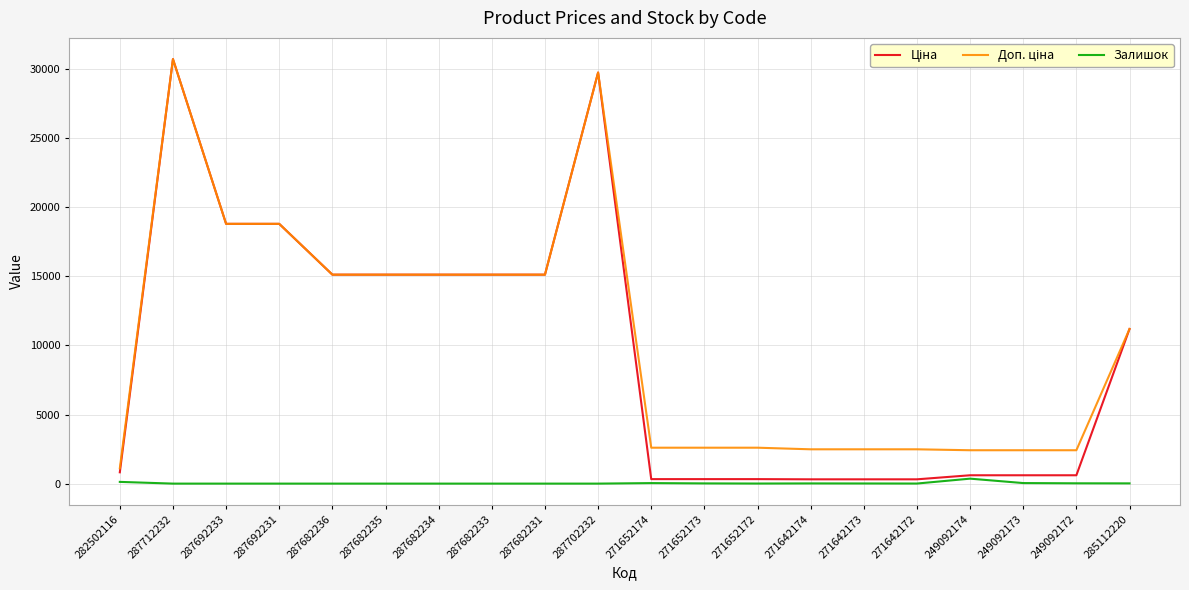

What is the total value across all series at 287682235?

30240.0